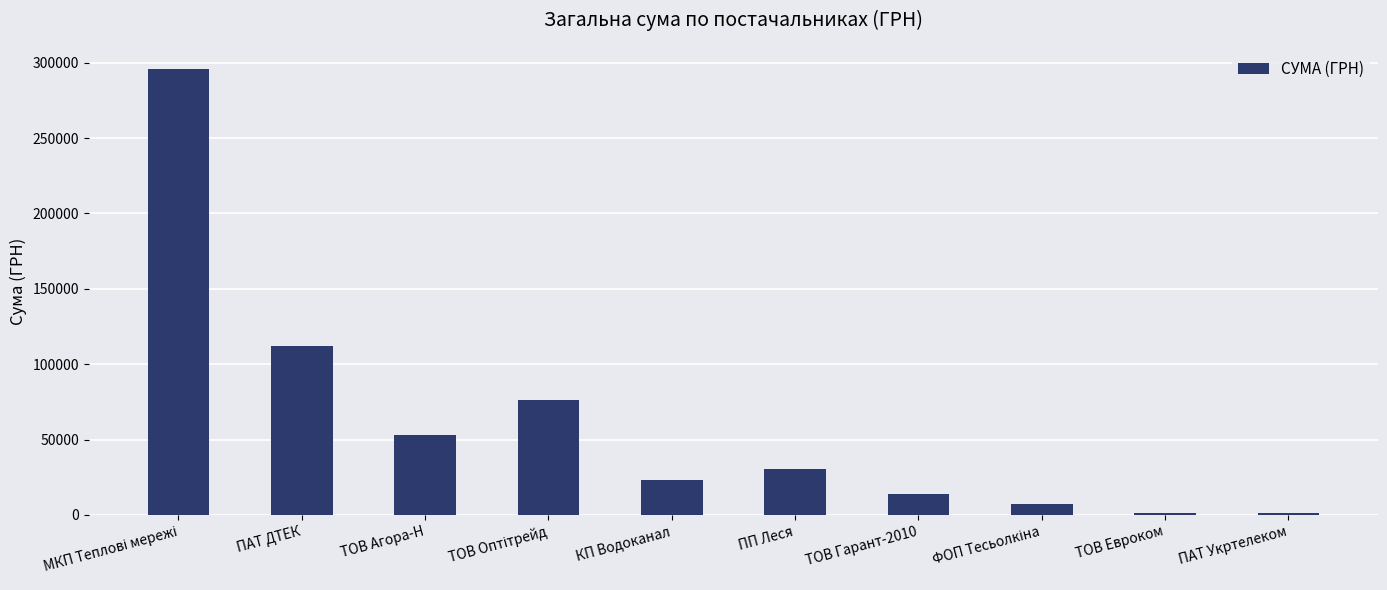

How many values exceed 30167?

5